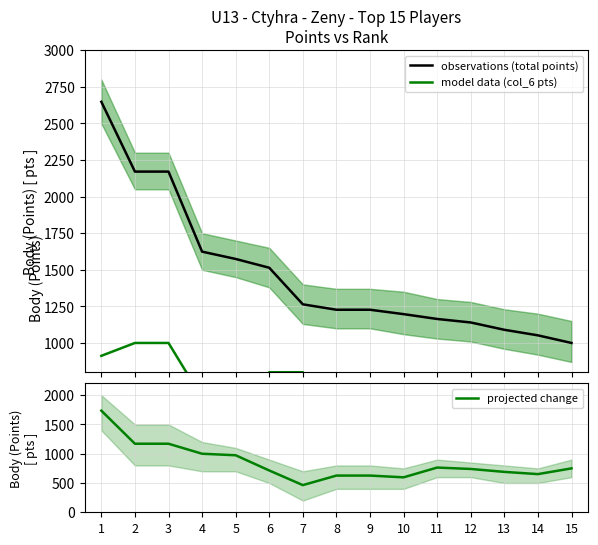

True or false: observations (total points) and model data (col_6 pts) cross at least once.

False